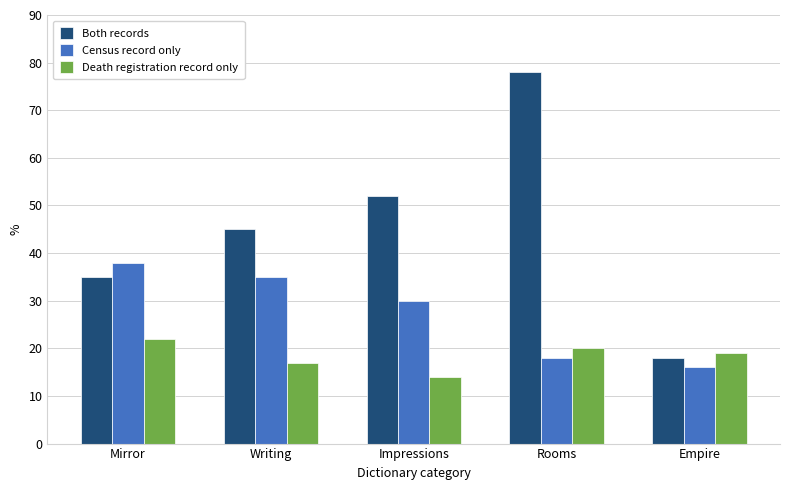

Which series has the largest total across all categories?

Both records